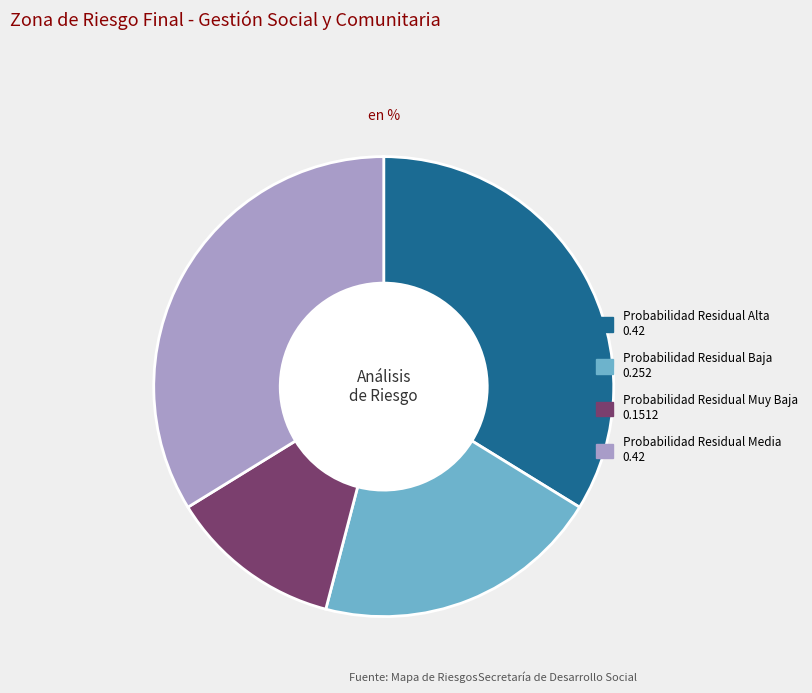

Does any single category account for the majority?

No